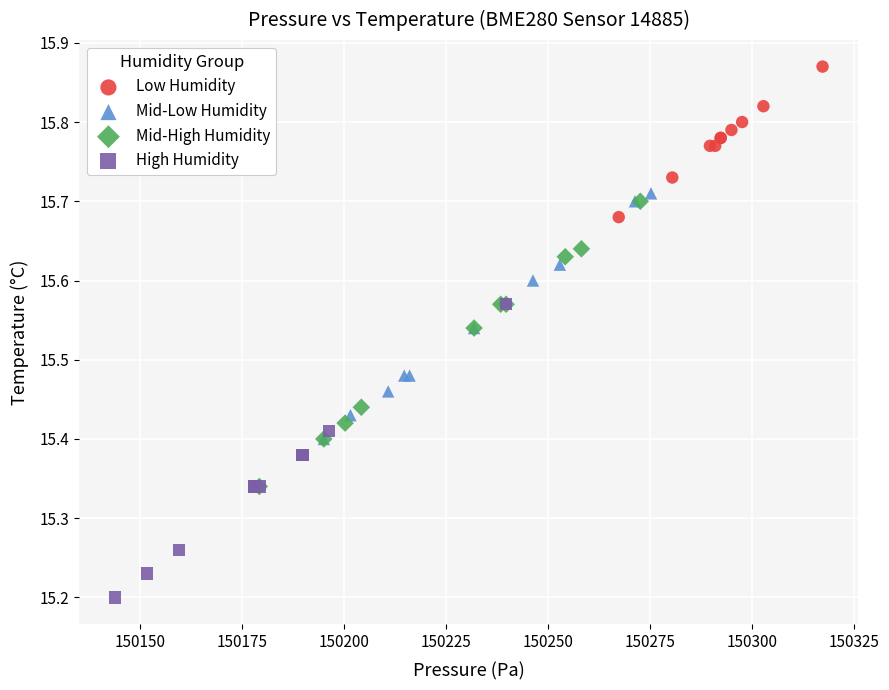

Which series contains the lowest Y value?

High Humidity